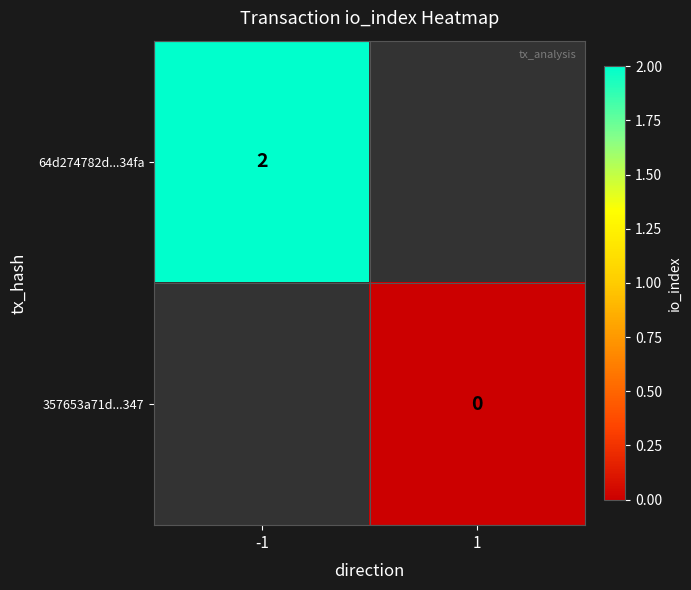

The value of 64d274782d...34fa at -1 is 2. True or false?

True